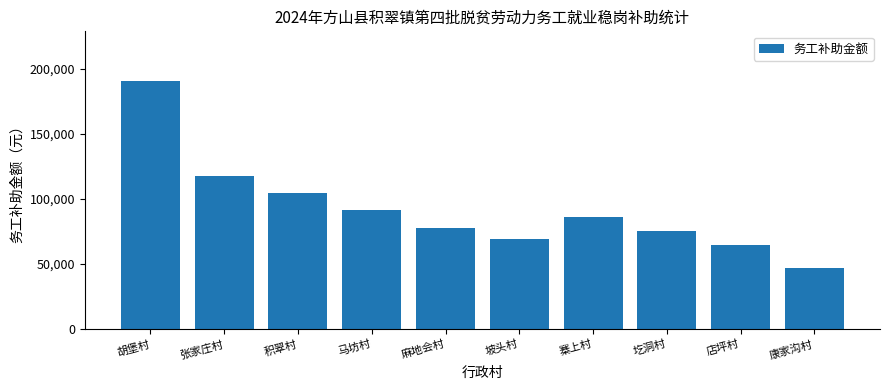

What is the label of the 9th bar from the right?

张家庄村